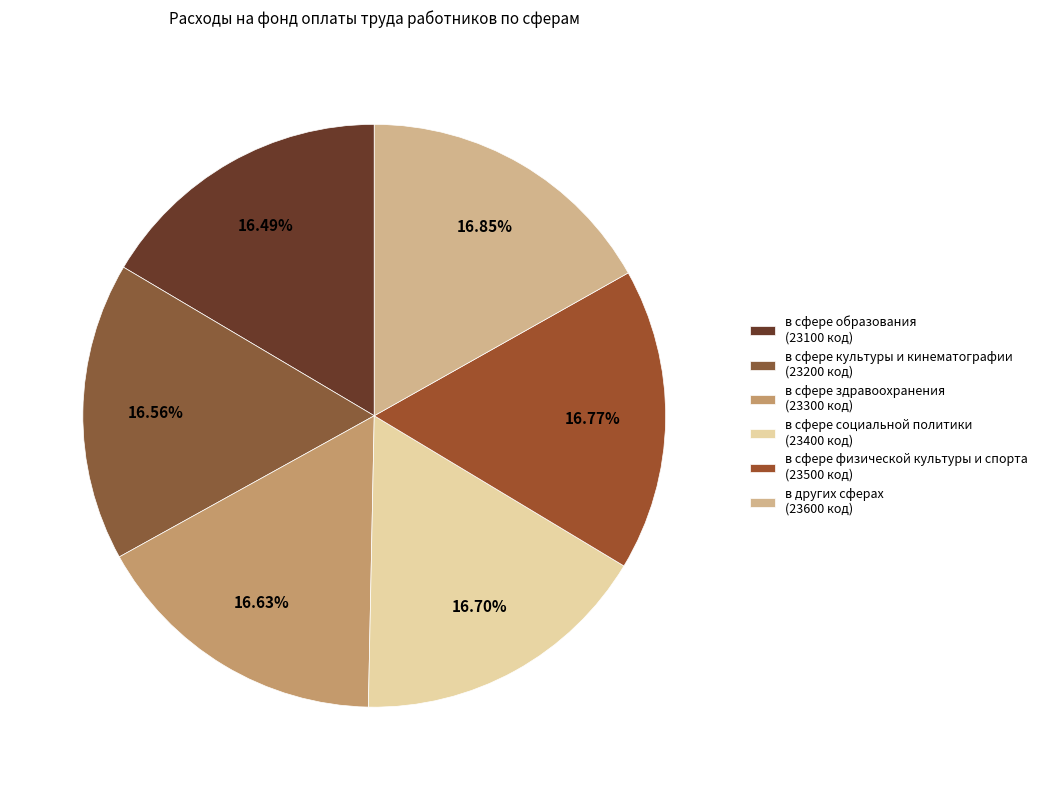

To the nearest percent, what percentage of the pie is в сфере здравоохранения?

17%